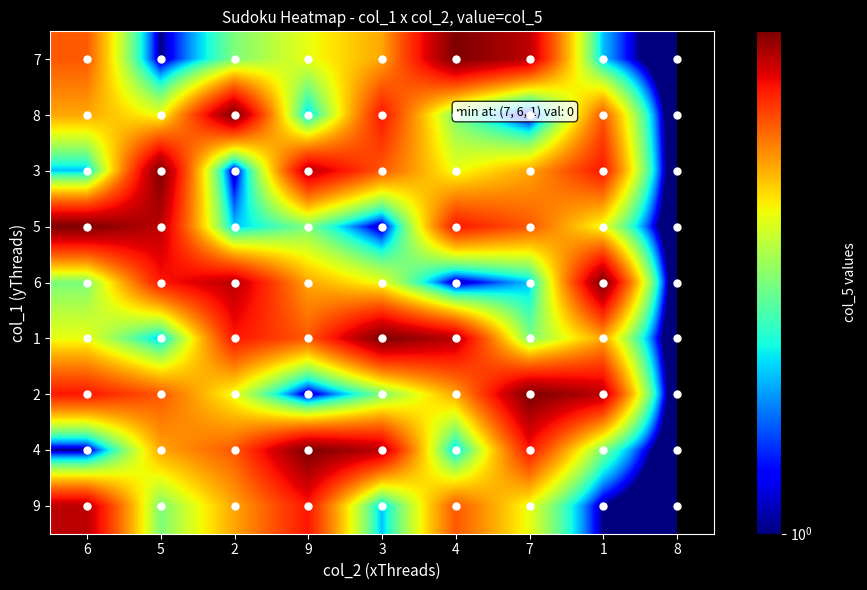

At how many categories does at least one series exceed 7?

8